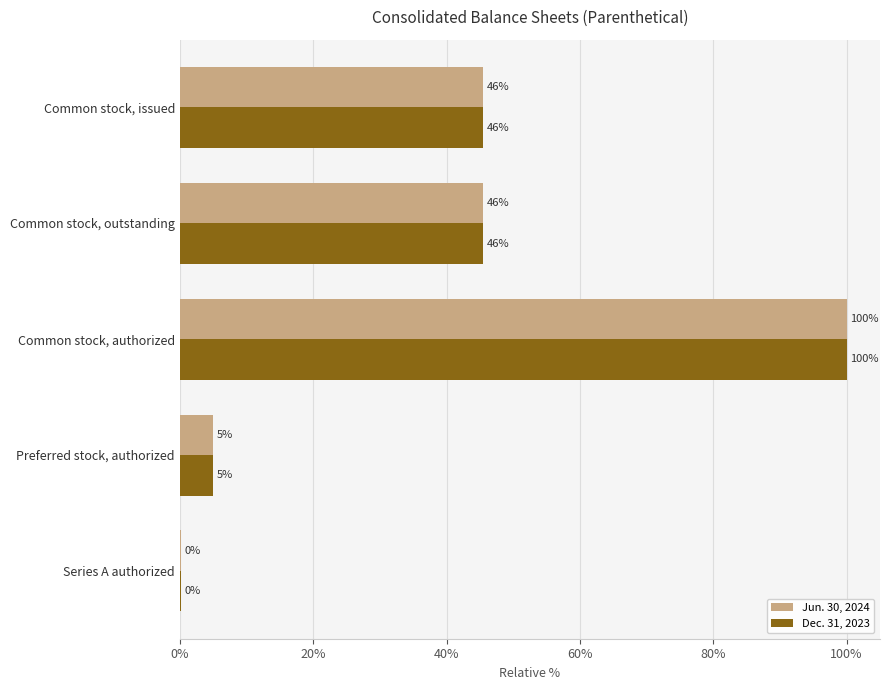

Rank the series by their maximum value, from lowest to highest.

Jun. 30, 2024, Dec. 31, 2023